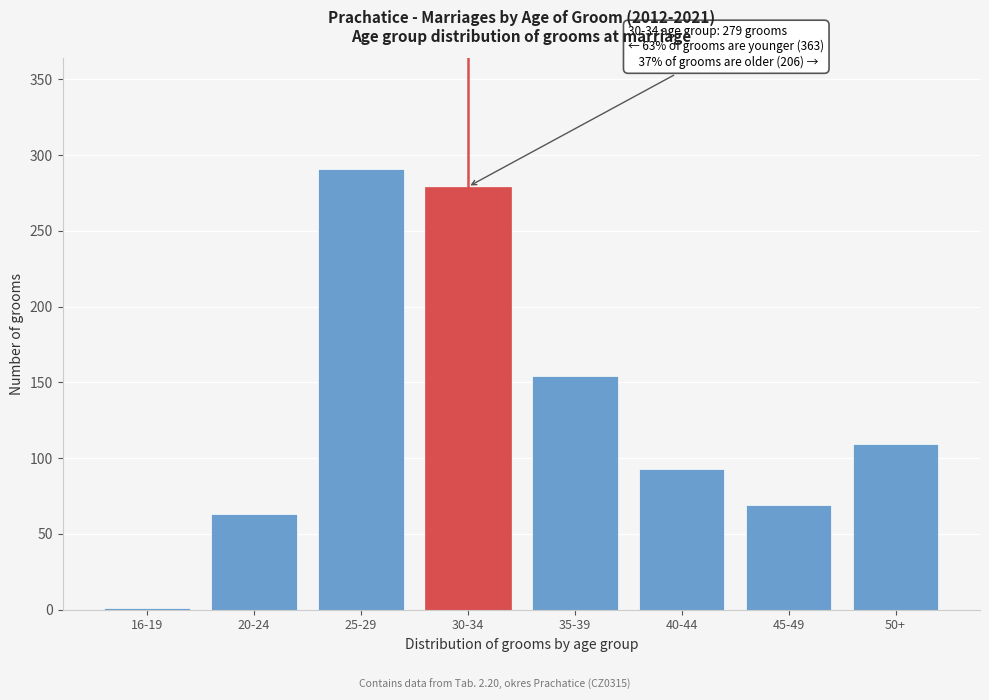

Reading right to left, what are all the values shown in this chart?

50+=109	45-49=69	40-44=93	35-39=154	30-34=279	25-29=291	20-24=63	16-19=1